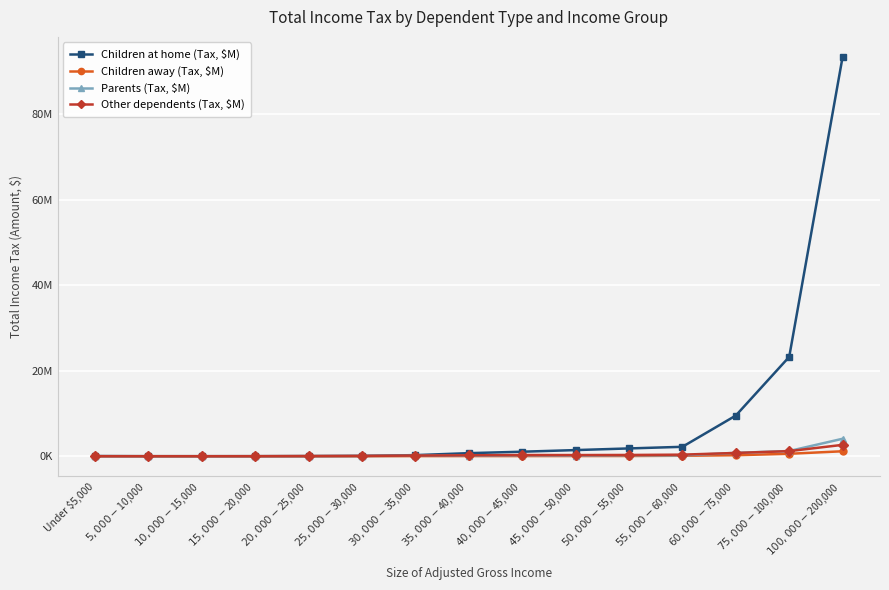

Which series ends up on top after the final intersection of Other dependents (Tax, $M) and Parents (Tax, $M)?

Parents (Tax, $M)